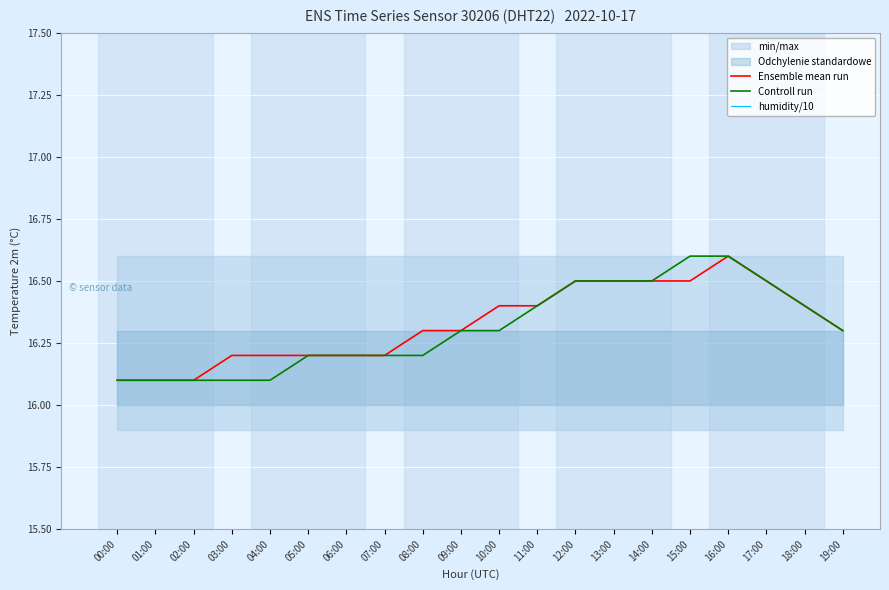

At which category is the sum across all series the highest?

16:00